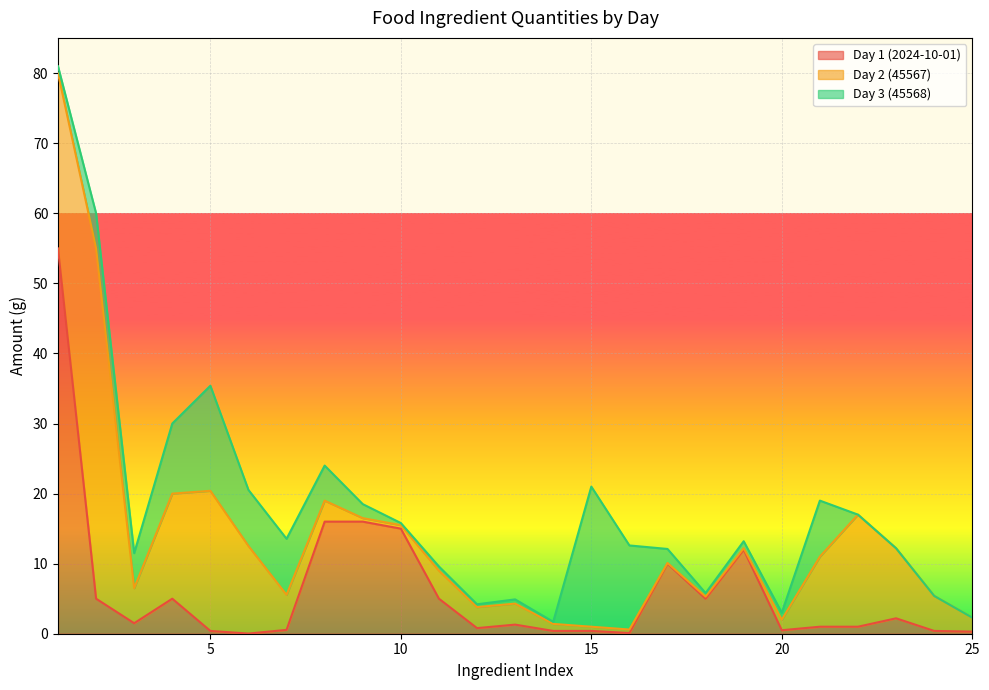

What is the total value across all series at 18?

5.8